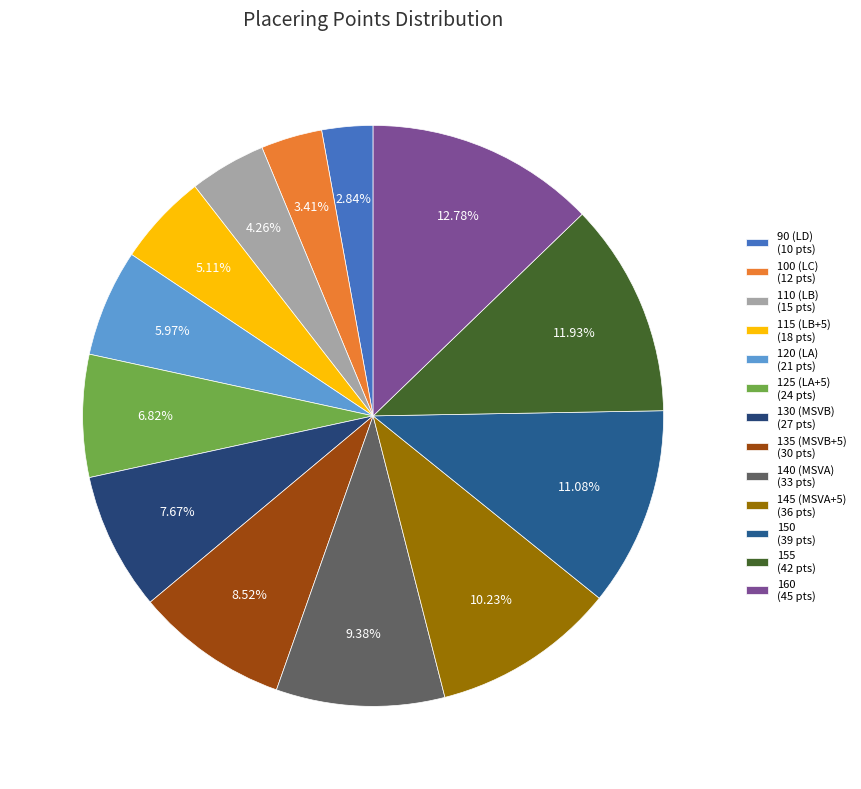

Is there any slice that represents more than half of the pie?

No